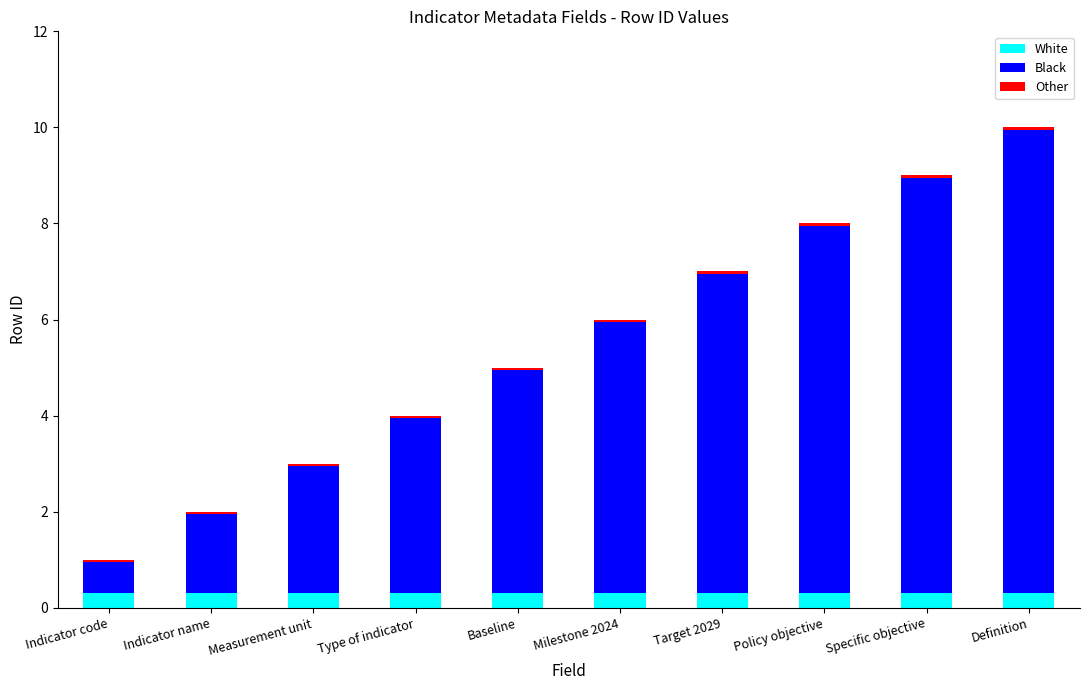

How many data points does each series have?

10